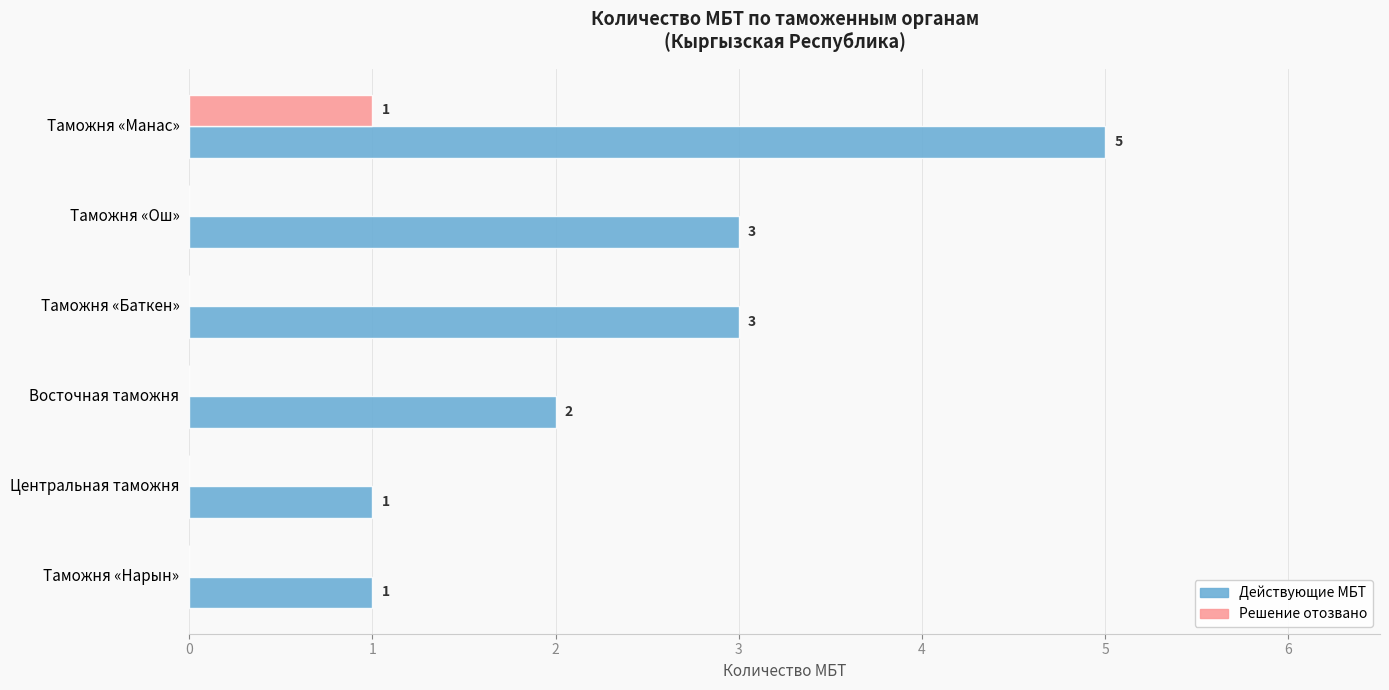

How many Решение отозвано values are between 0 and 1?

6